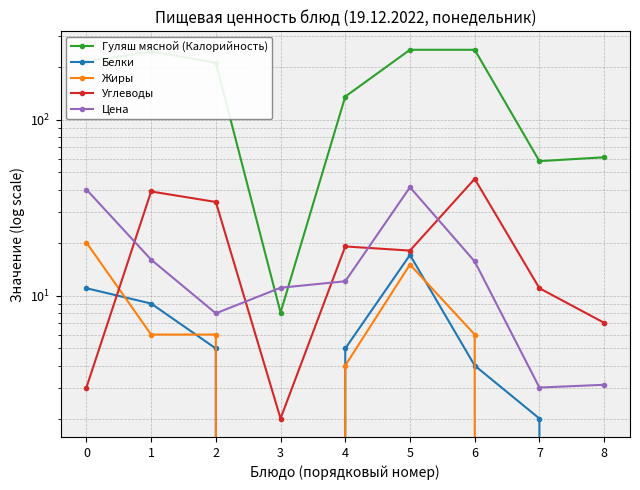

Which series has the largest total across all categories?

Гуляш мясной (Калорийность)